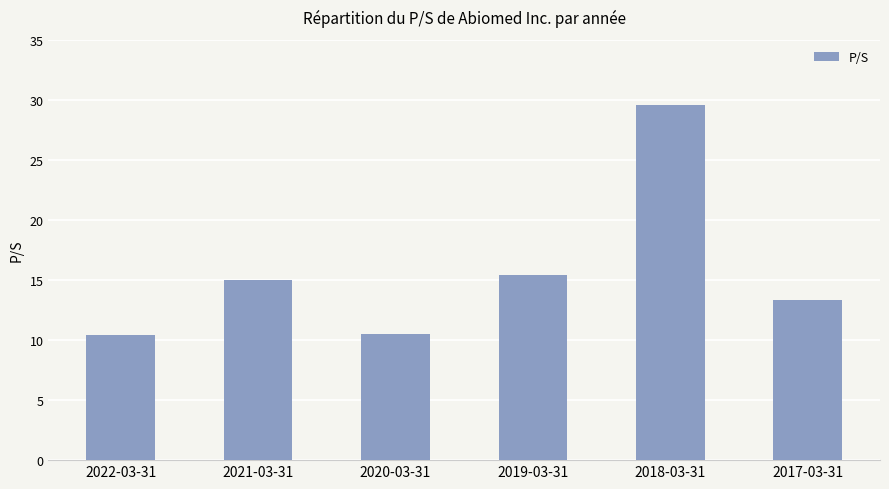

The chart shows a value of 2.9 at 2020-03-31. True or false?

False